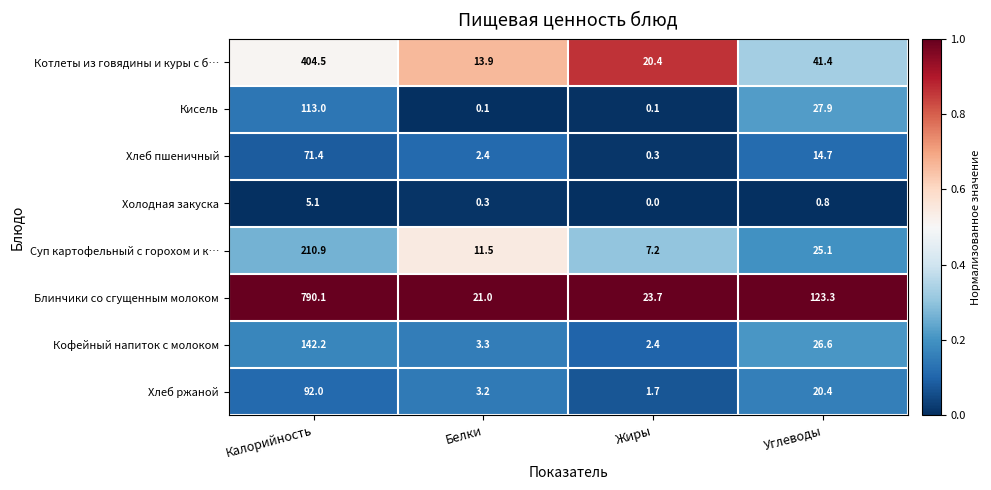

What is the total value across all series at Жиры?

55.8